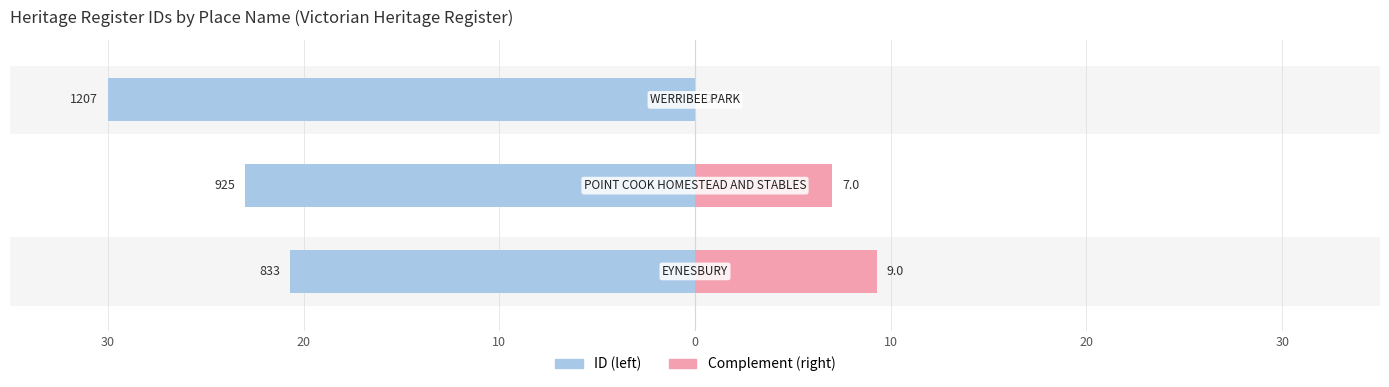

What is the approximate value of ID (scaled left) at 20?

23.0